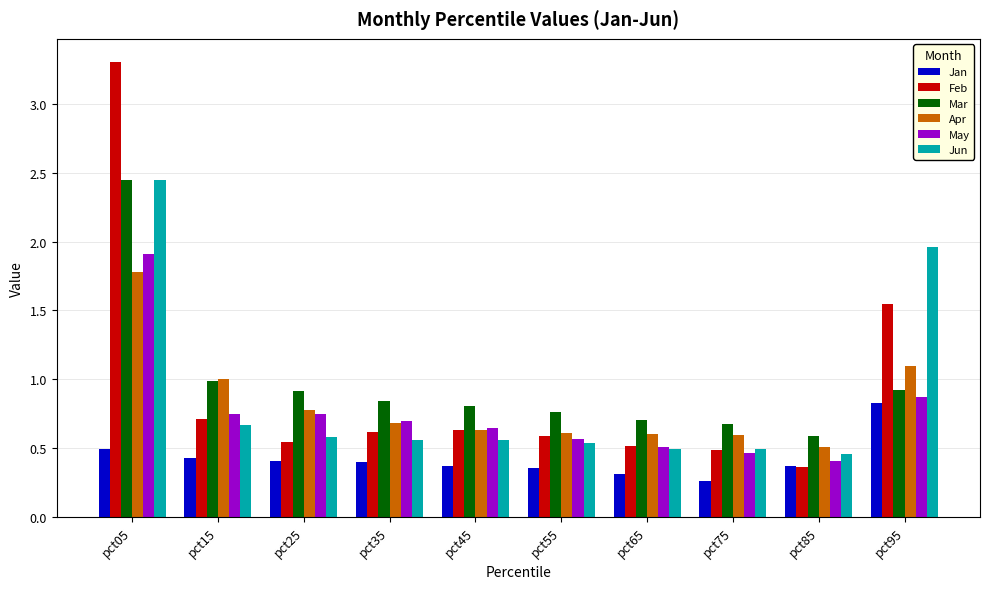

How many groups of bars are there?

10